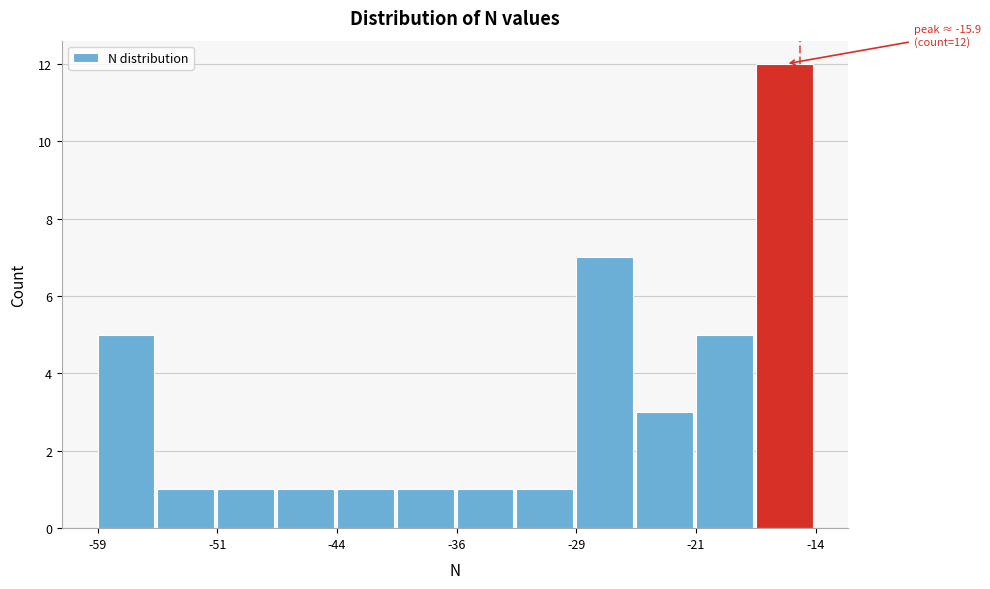

Read against the x-axis, roughly where is the centre of the tallest bar?

-16